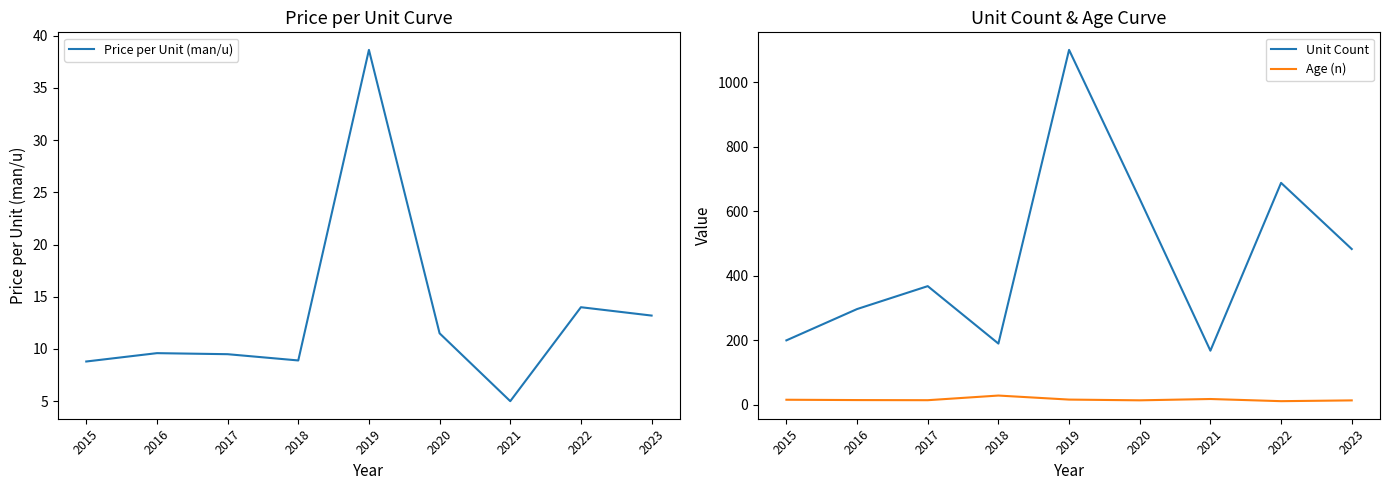

What is the sum of the Age (n) values at 2022 and 2017?

26.2